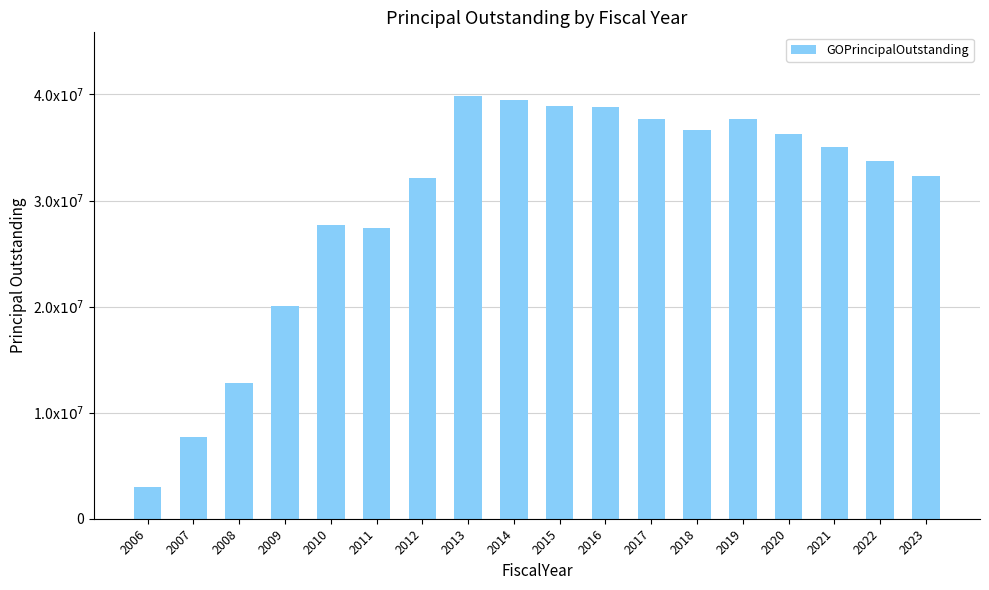

The value at 2017 is 17803970. True or false?

False